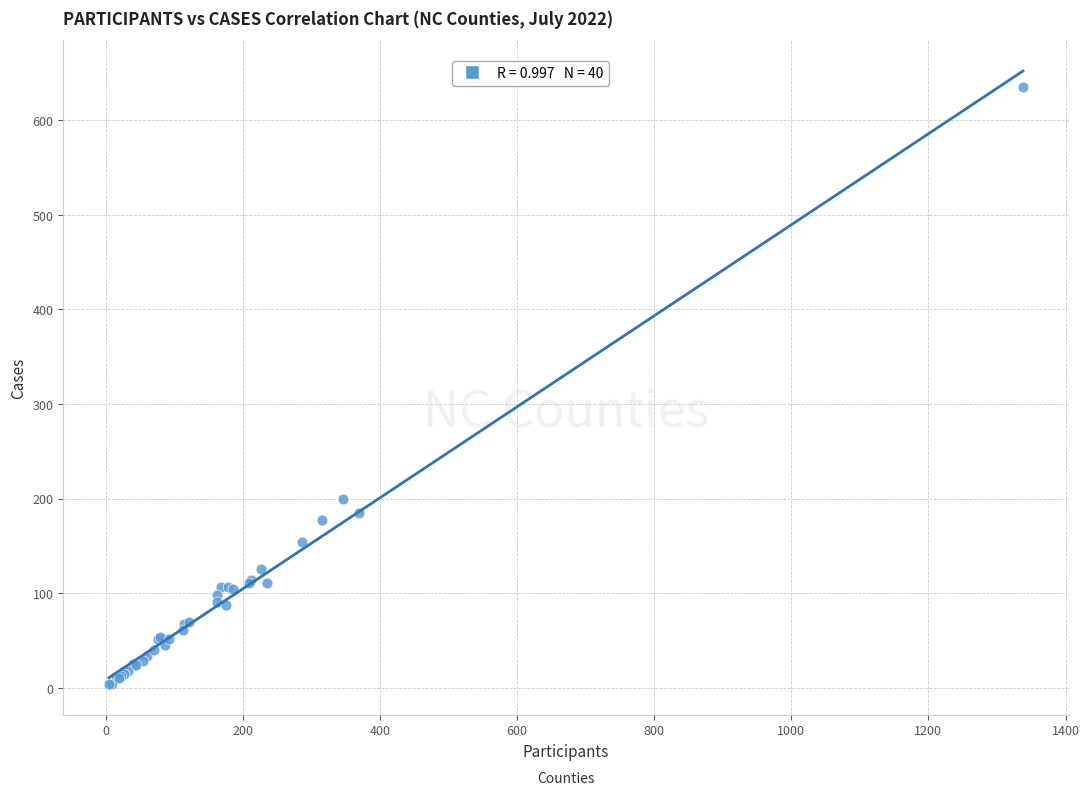

What Y value in the scatter plot is closest to 319?

200